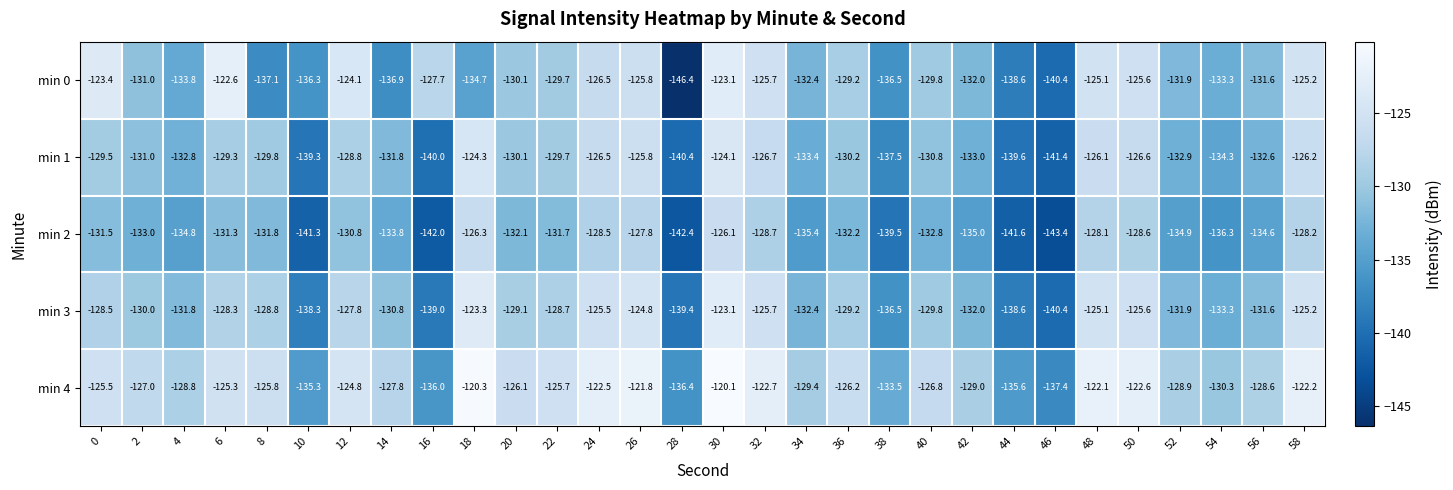

Which series has the largest range (max minus min)?

min 0